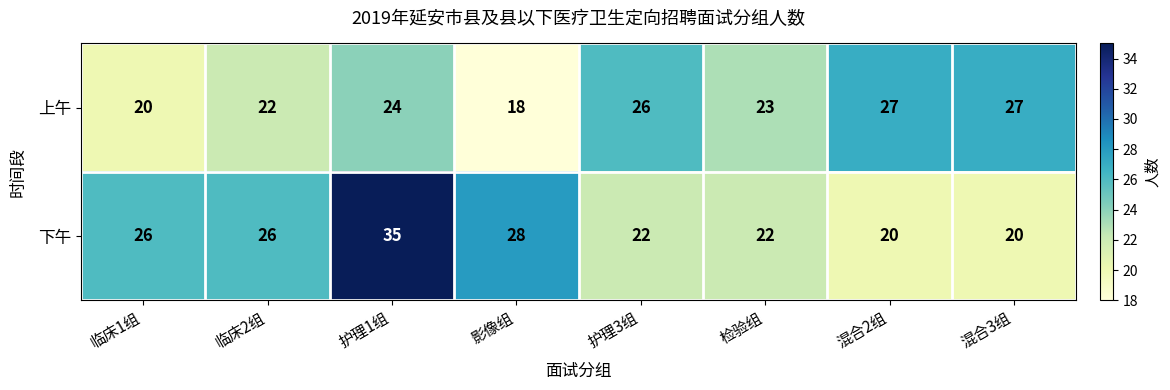

Count the number of data series in this chart.

2